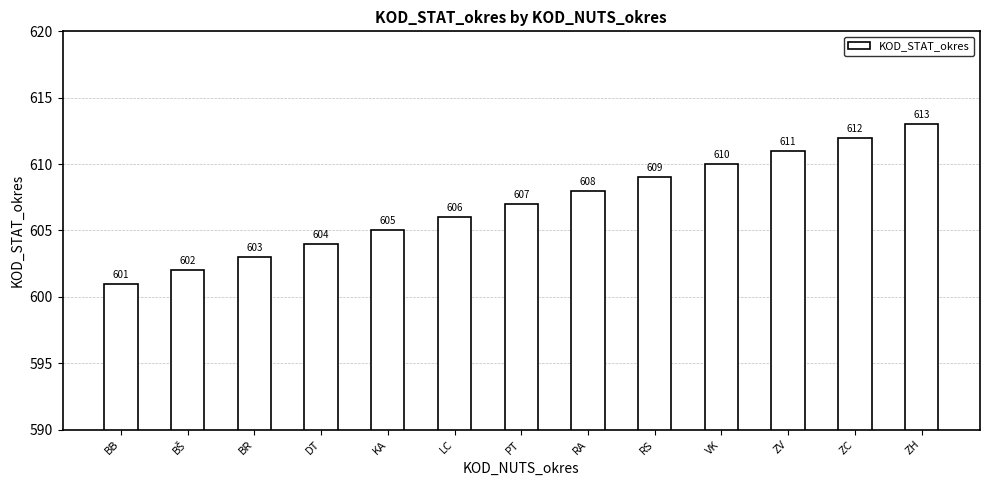

What is the value of the 12th bar from the left?

612